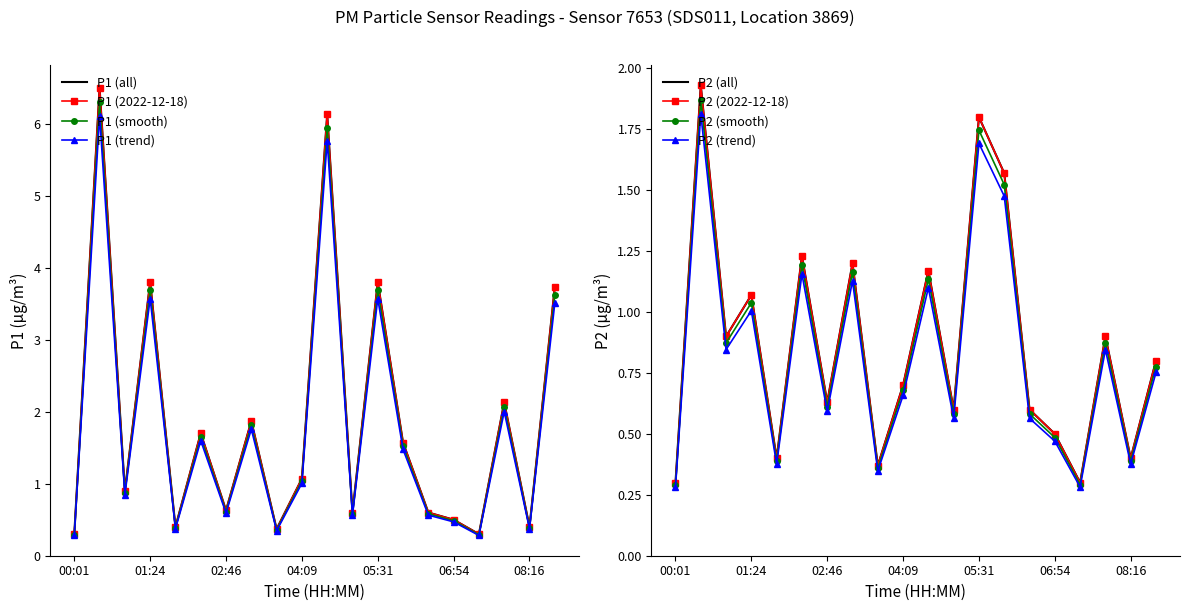

Between 04:36 and 02:46, which is larger?

04:36